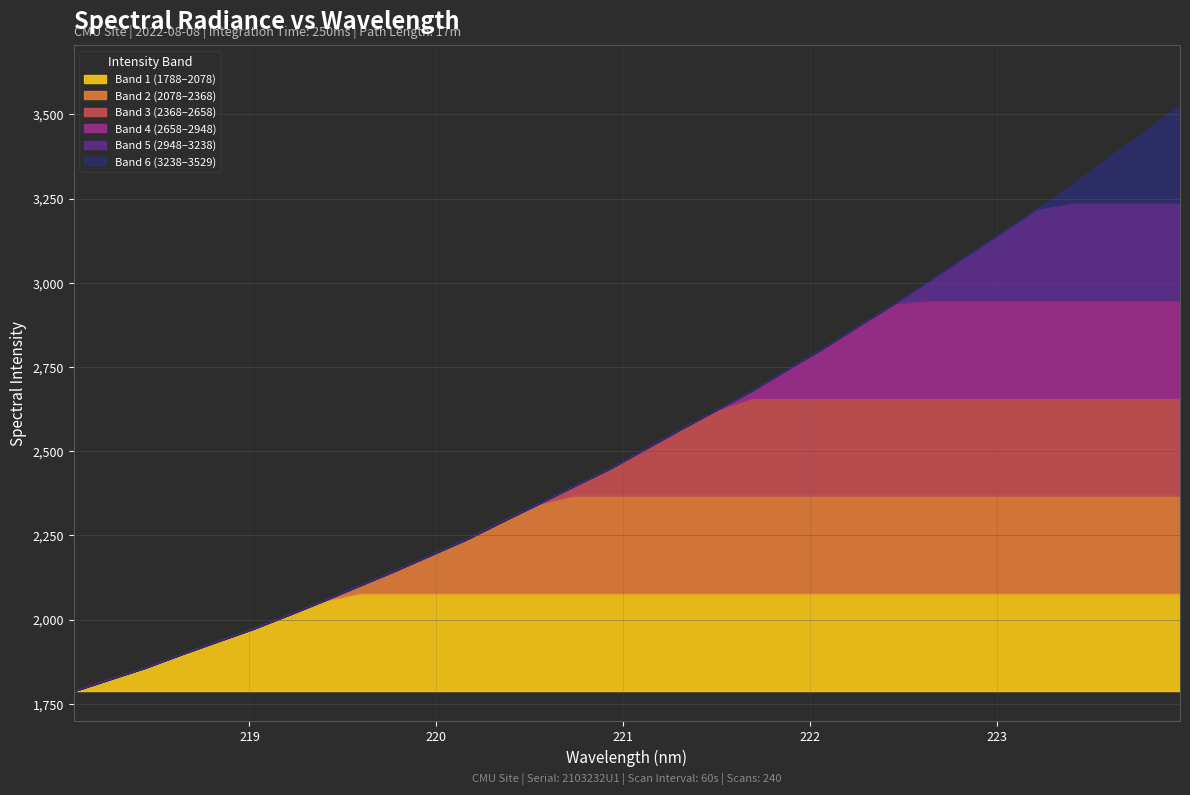

What is the difference between the maximum and minimum values?

1740.5